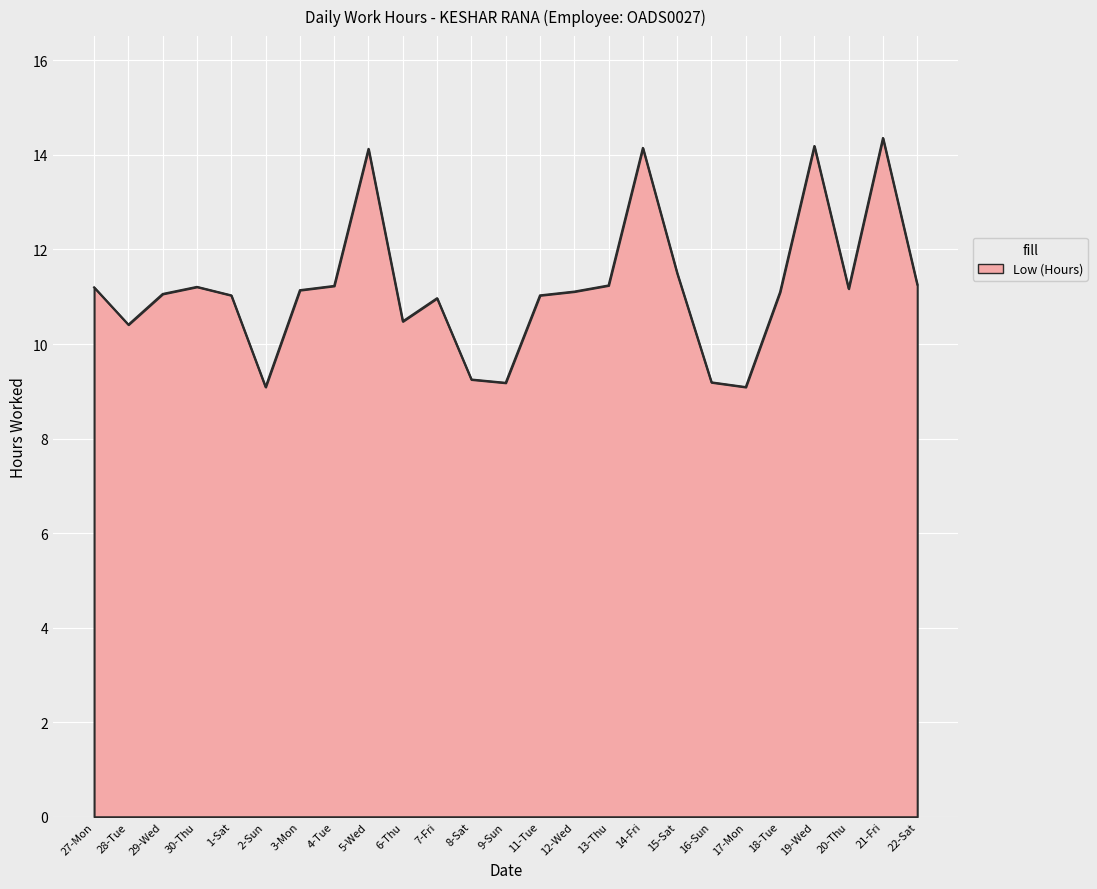

What is the ratio of the value at 1-Sat to the value at 8-Sat?

1.2